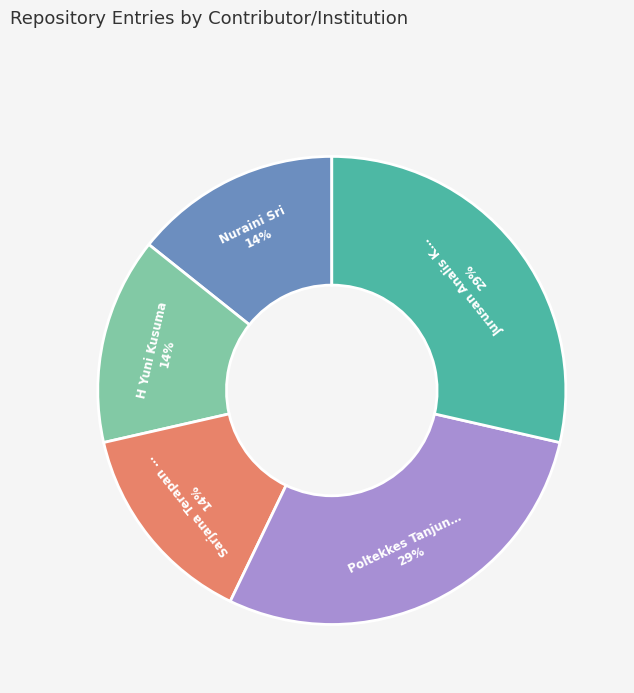

How many segments does this pie chart have?

5